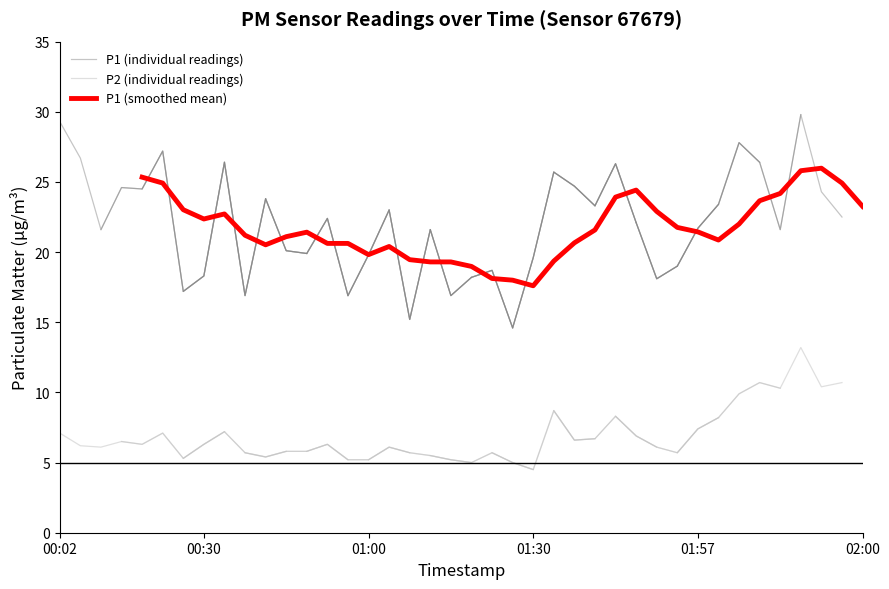

What is the value of the P1 point at the 13th from the left?

19.6